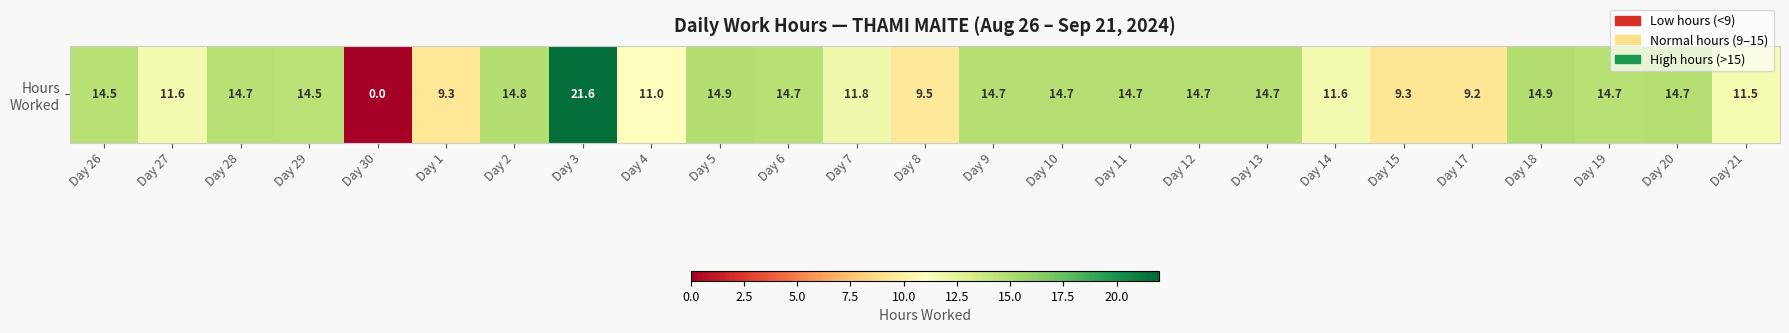

Reading left to right, transcribe all the data shown in this chart.

14.5	11.6	14.7	14.5	0.0	9.3	14.8	21.6	11.0	14.9	14.7	11.8	9.5	14.7	14.7	14.7	14.7	14.7	11.6	9.3	9.2	14.9	14.7	14.7	11.5